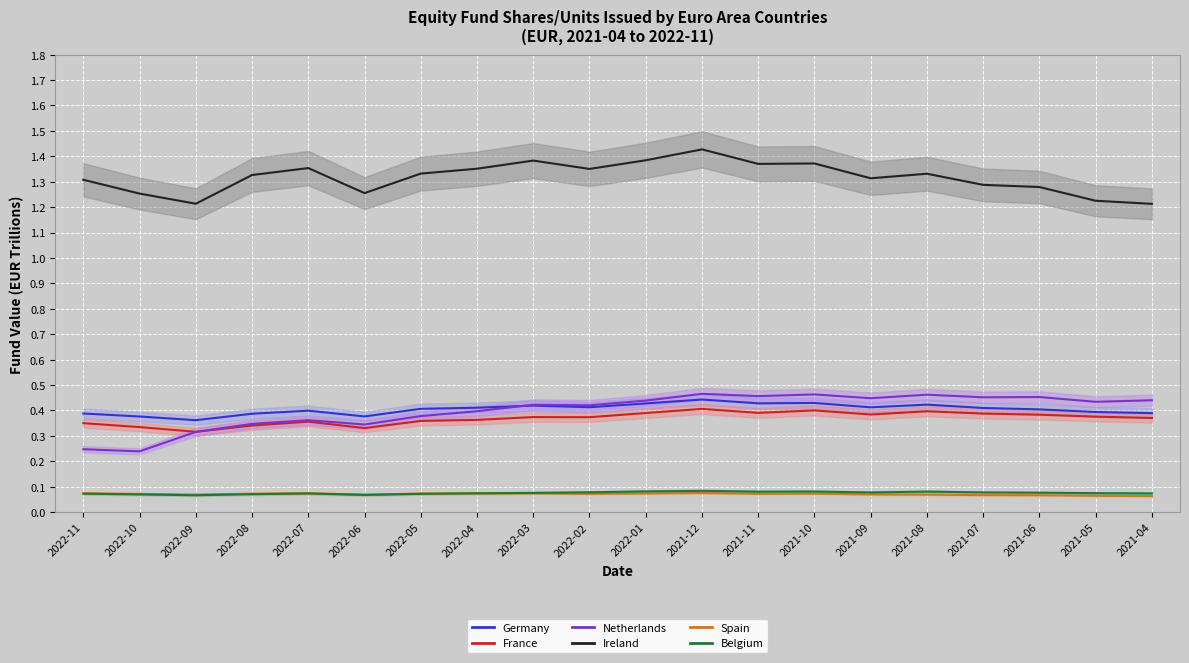

Rank the categories by Belgium value from highest to lowest.

2021-12, 2022-01, 2021-10, 2021-08, 2021-11, 2022-02, 2021-07, 2021-09, 2021-06, 2022-03, 2021-05, 2022-04, 2021-04, 2022-07, 2022-11, 2022-05, 2022-08, 2022-10, 2022-06, 2022-09